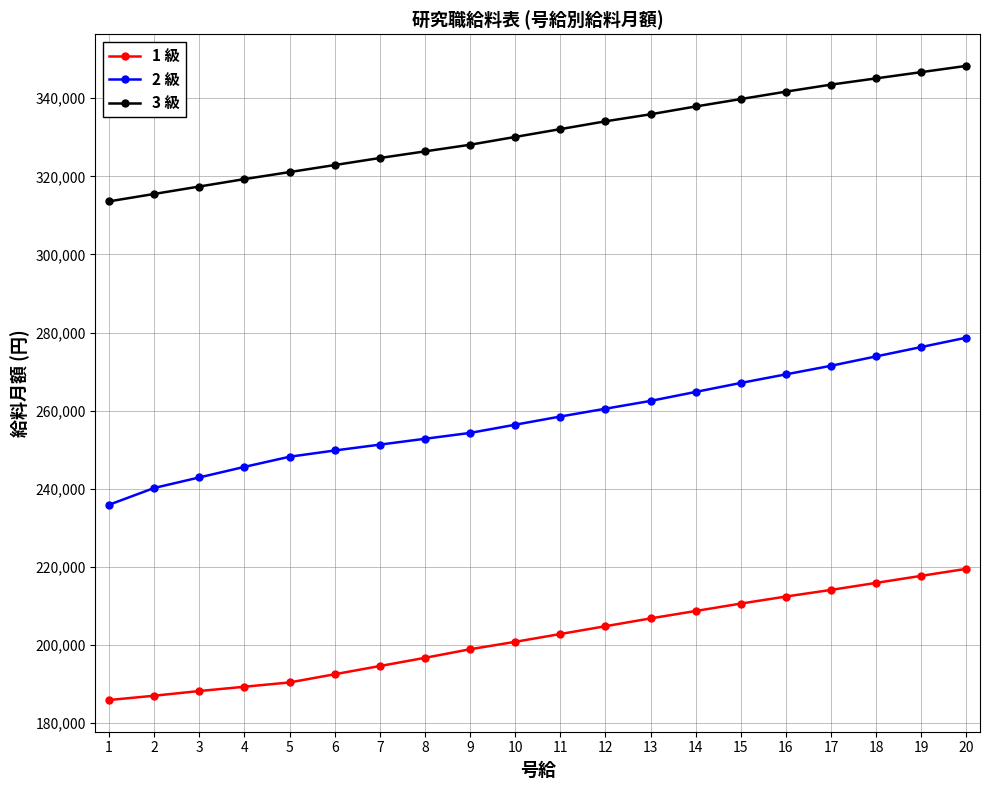

True or false: 2 級 has more than 1 interior local peaks.

False